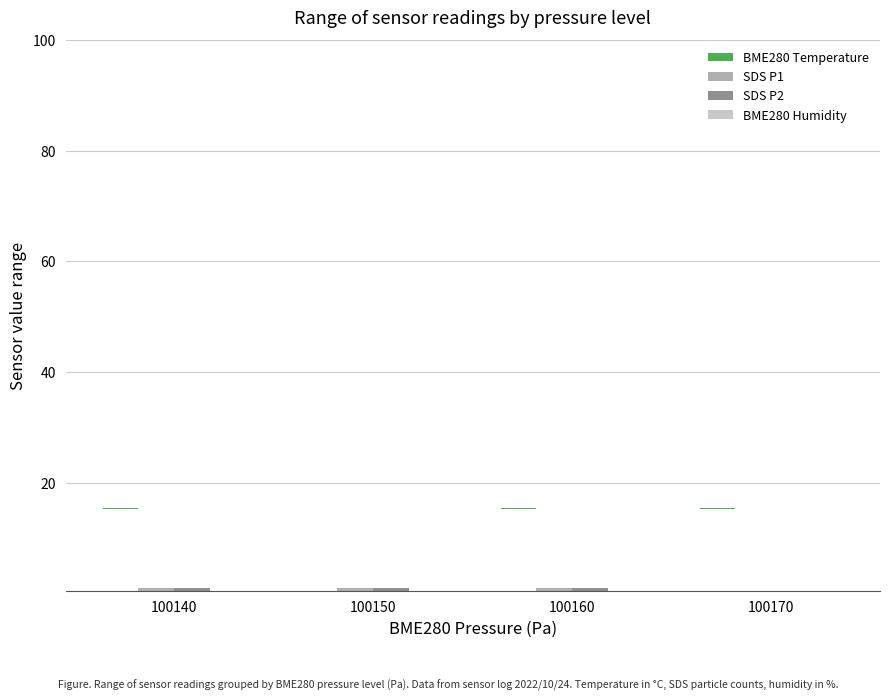

Is the value of SDS P2 at 100170 greater than the value of SDS P1 at 100150?

No